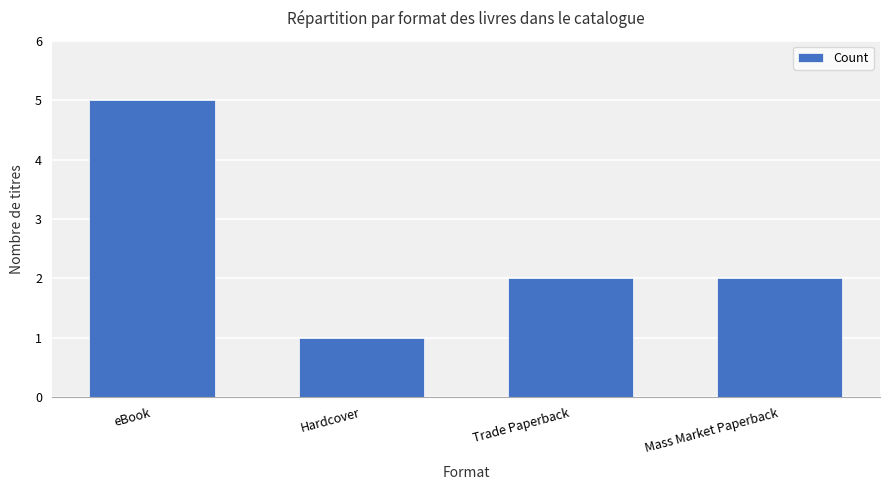

True or false: the data shows 9 at eBook.

False